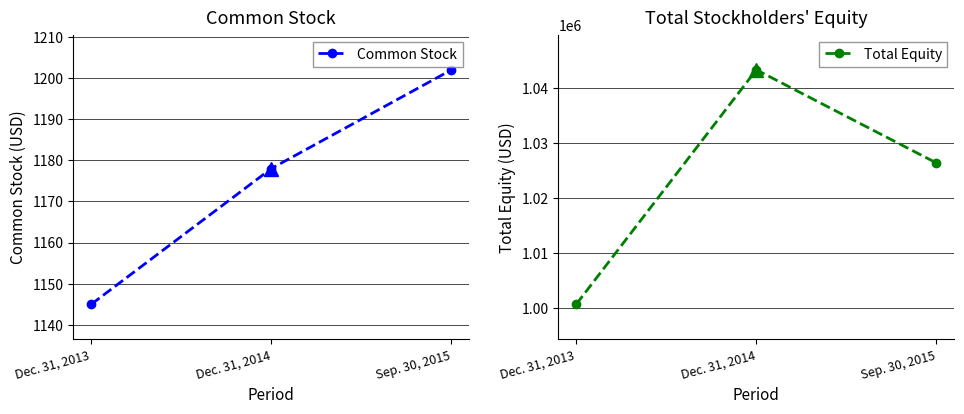

What is the difference between the Total Equity values at Dec. 31, 2014 and Sep. 30, 2015?

16962